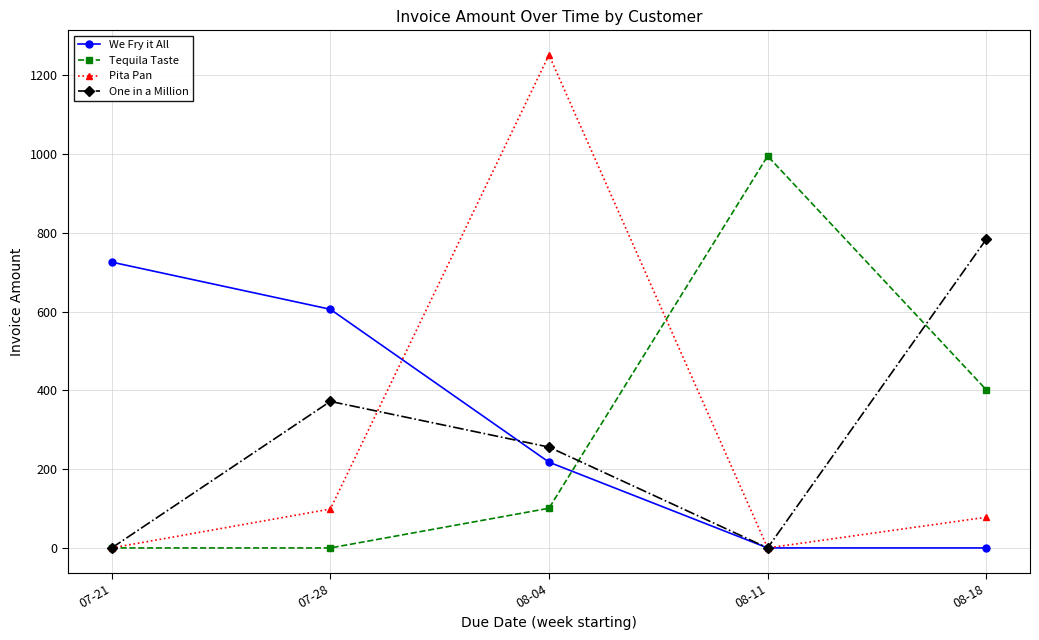

How many lines are shown in the chart?

4